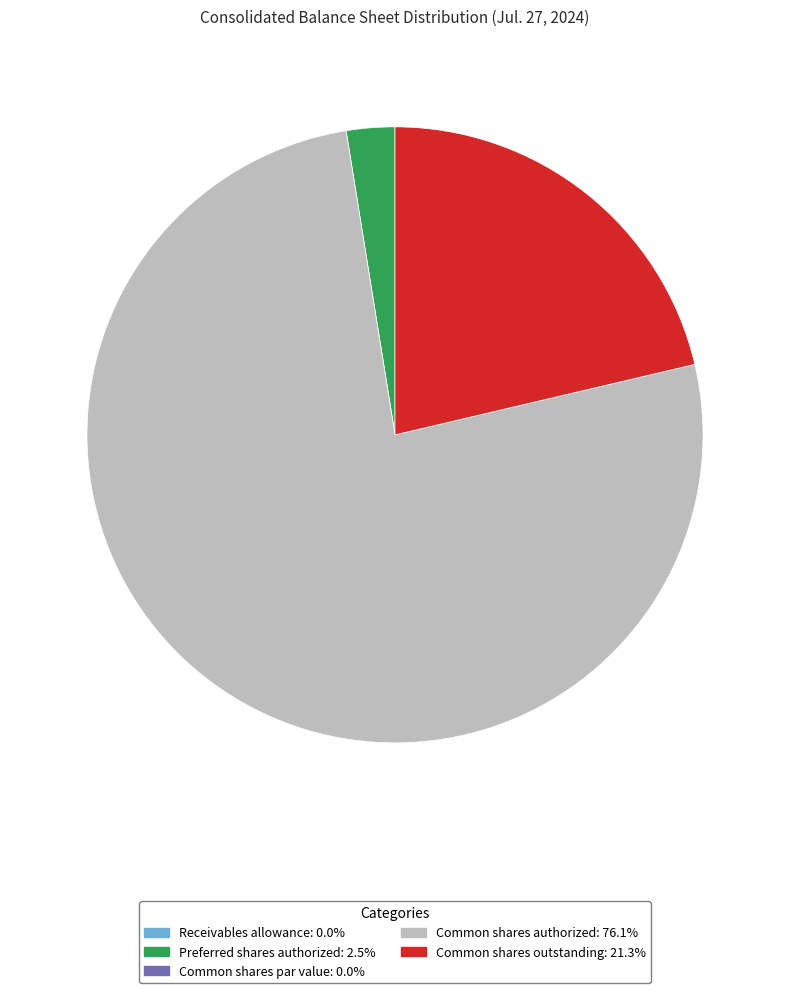

Does any single category account for the majority?

Yes